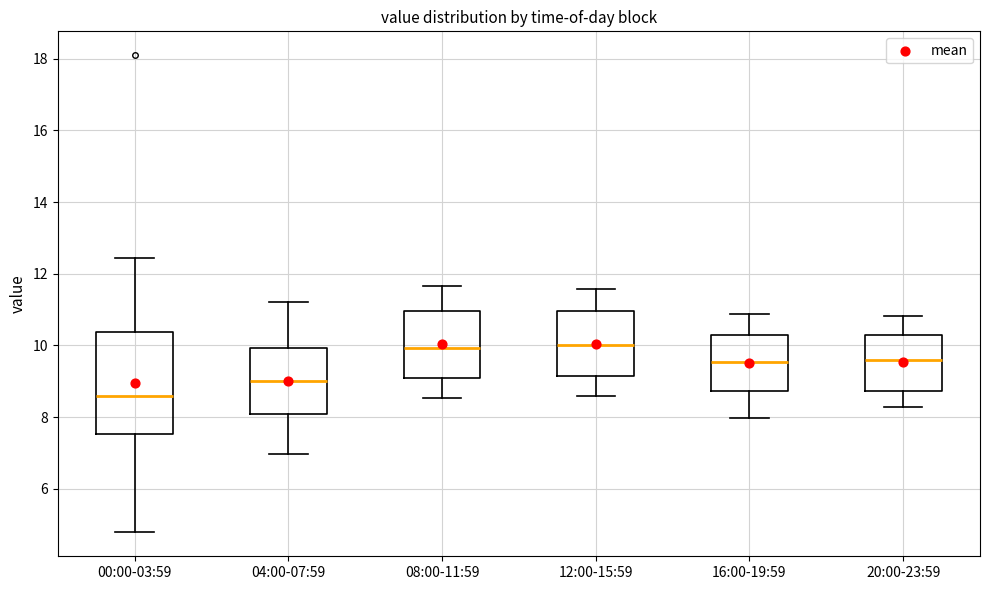

Reading left to right, transcribe this box plot: for each box, give where its median line is, the range the box spans, and where its two whiskers end, as read against the y-axis. The values are not printed on the chart, so give them approximately, as read against the axis.

00:00-03:59: median 8.6, box 7.6 to 10.4, whiskers 4.8 to 12.4
04:00-07:59: median 9.0, box 8.0 to 10.0, whiskers 7.0 to 11.2
08:00-11:59: median 10.0, box 9.0 to 11.0, whiskers 8.6 to 11.6
12:00-15:59: median 10.0, box 9.2 to 11.0, whiskers 8.6 to 11.6
16:00-19:59: median 9.6, box 8.8 to 10.2, whiskers 8.0 to 10.8
20:00-23:59: median 9.6, box 8.8 to 10.2, whiskers 8.2 to 10.8